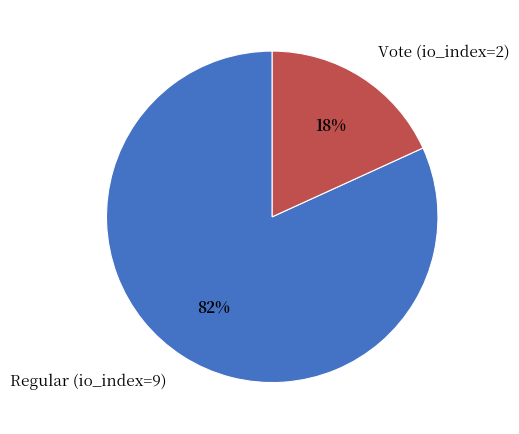

Combined, do Regular (io_index=9) and Vote (io_index=2) account for over 50%?

Yes